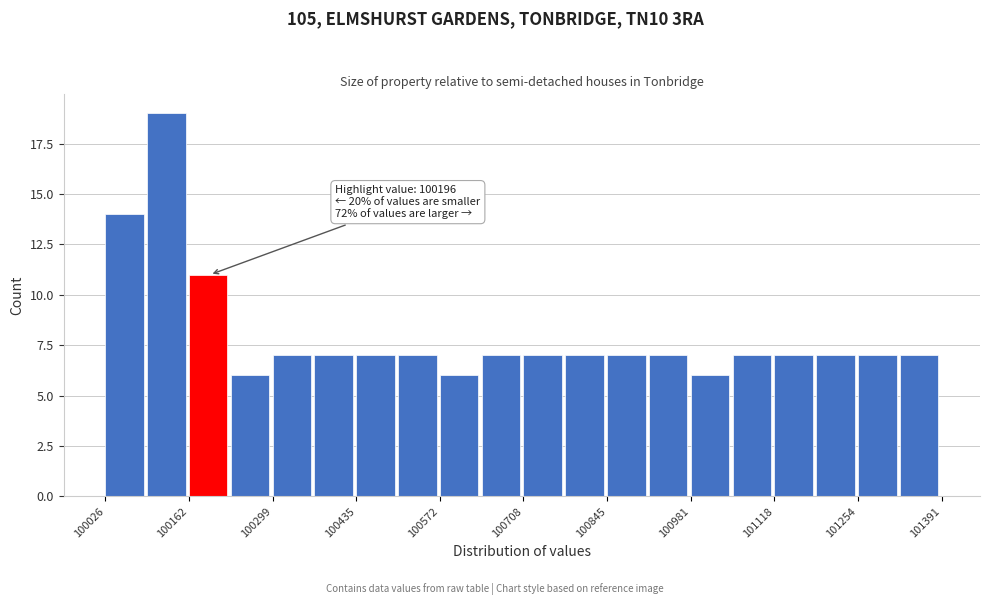

Read against the x-axis, roughly where is the centre of the tallest bar?

100120